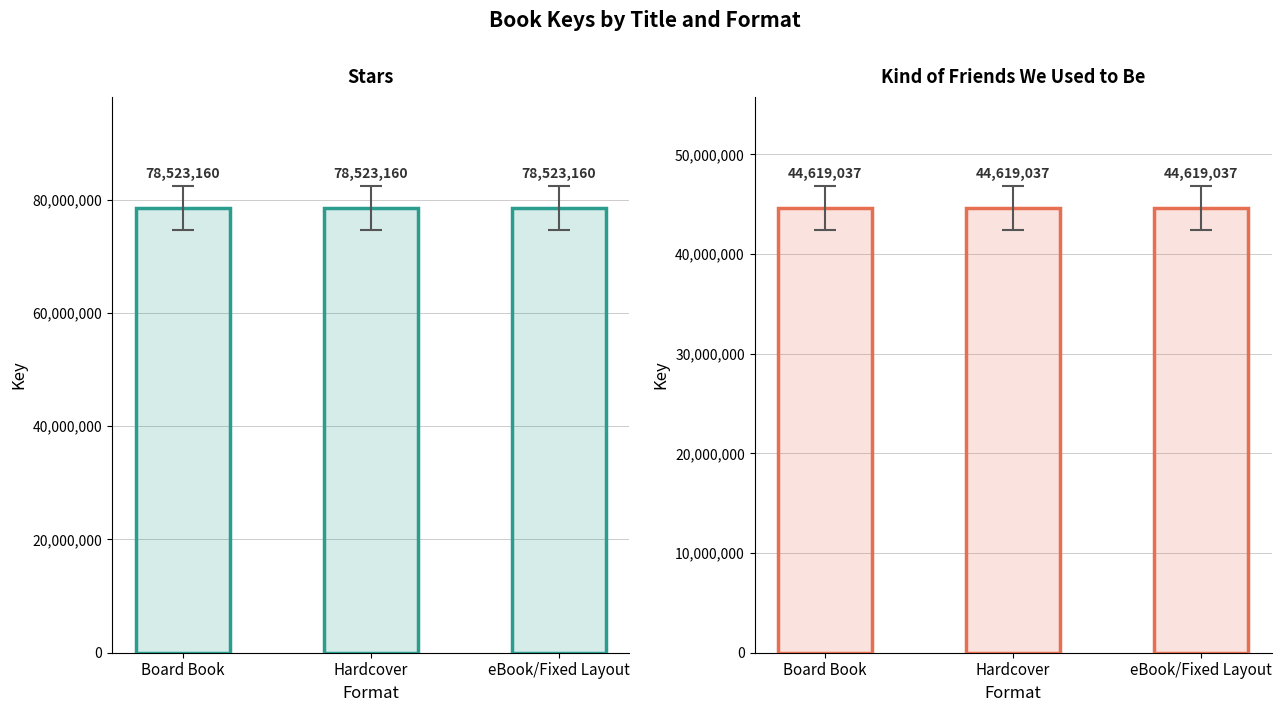

Rank the categories by Kind of Friends We Used to Be value from lowest to highest.

Board Book, Hardcover, eBook/Fixed Layout